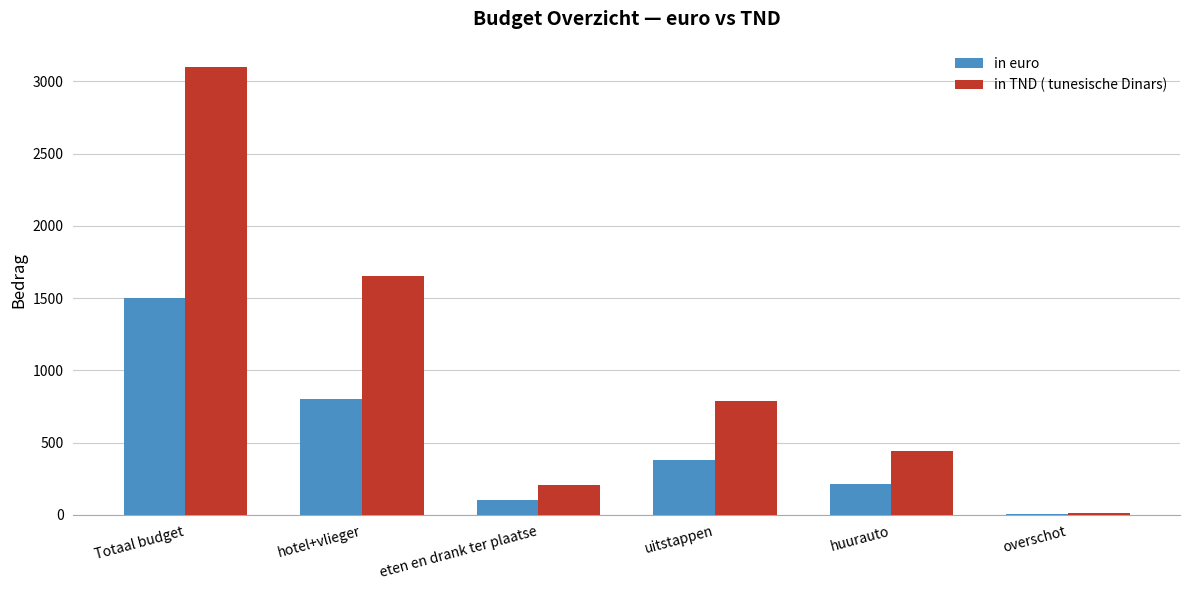

What is the sum of all in euro values?

3000.0